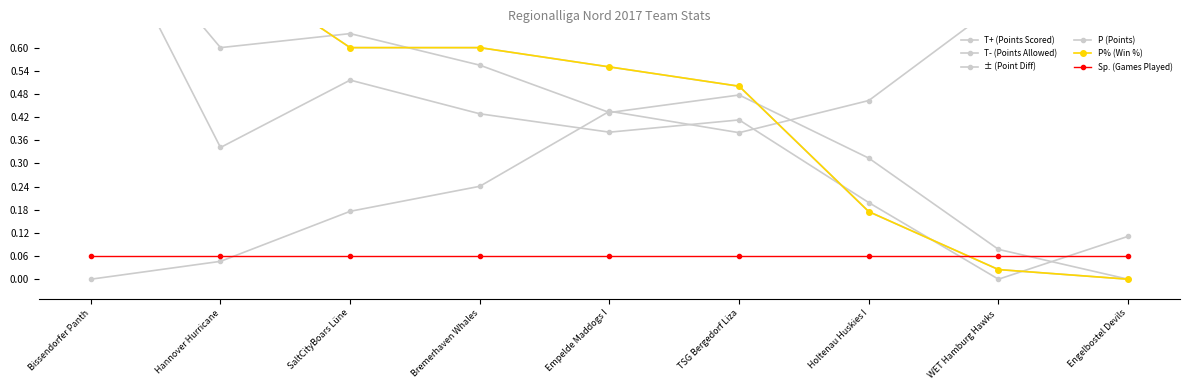

Where do P% (Win %) and Sp. (Games Played) first cross each other?

Holtenau Huskies I and WET Hamburg Hawks 